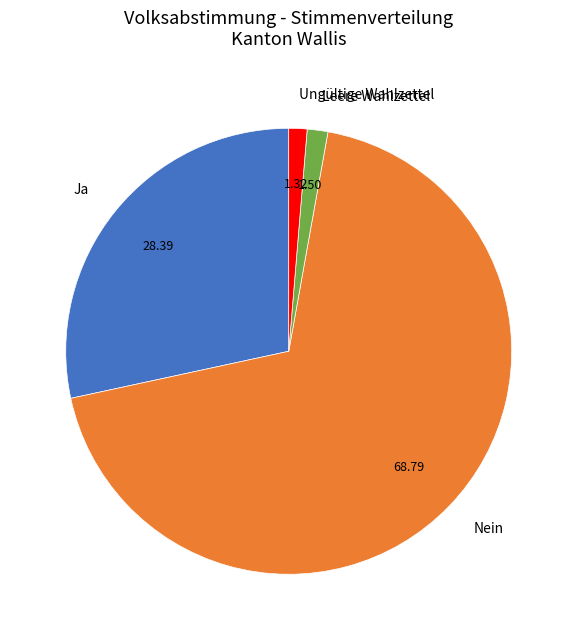

Which category has the biggest portion of the pie?

Nein